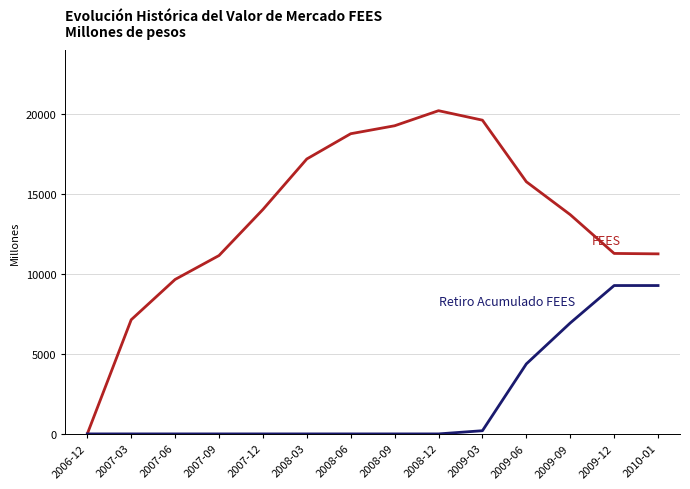

What is the maximum value shown in the chart?

20210.7